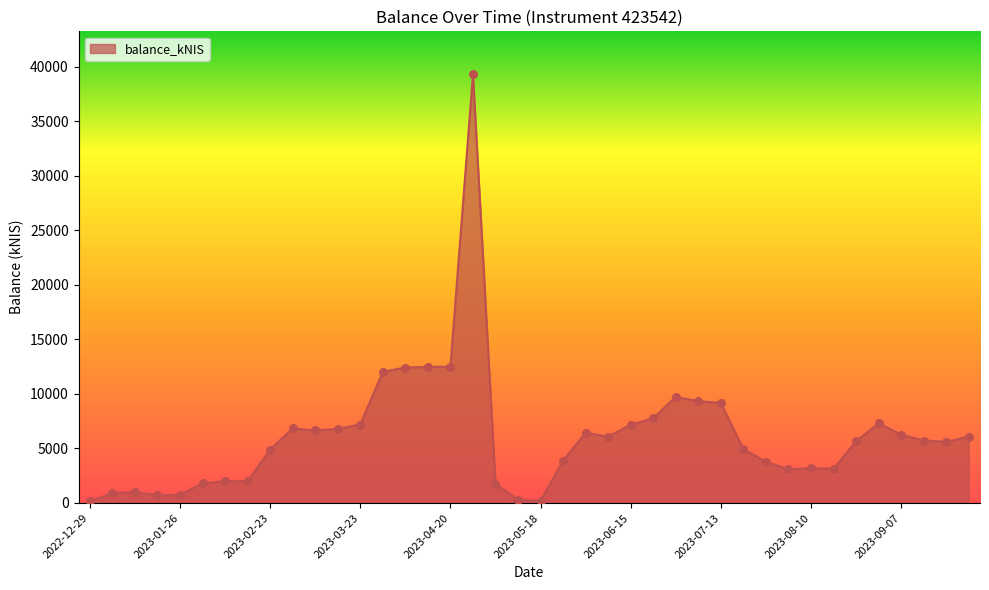

What is the greatest value displayed?

39320.6